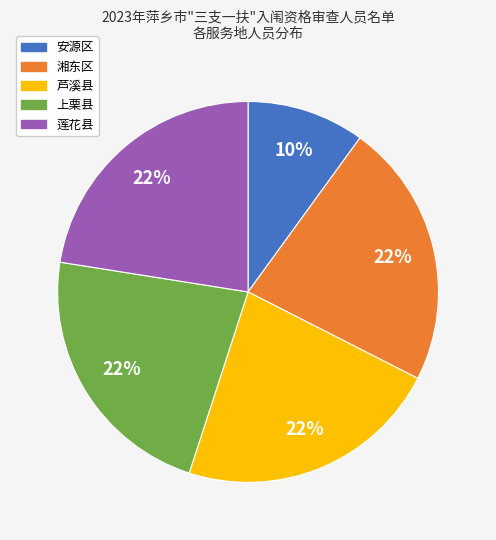

Count the number of slices in the pie.

5